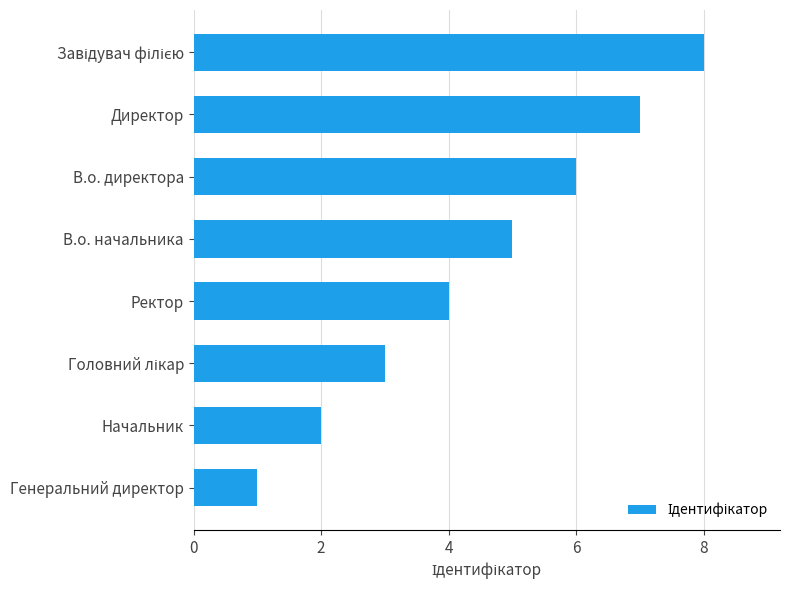

What is the difference between the second highest and second lowest values?

5